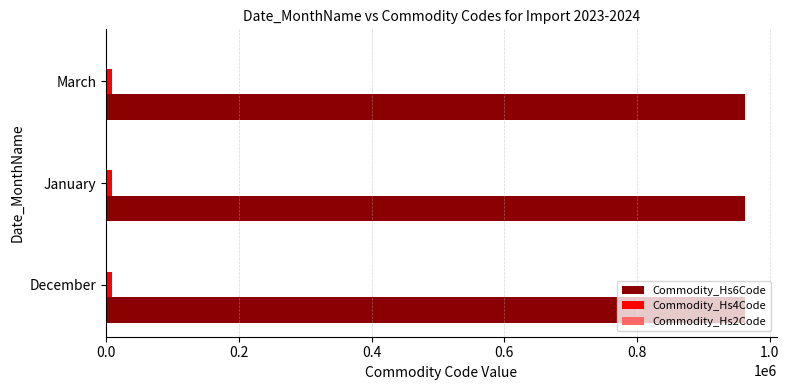

What is the greatest value displayed?

962000